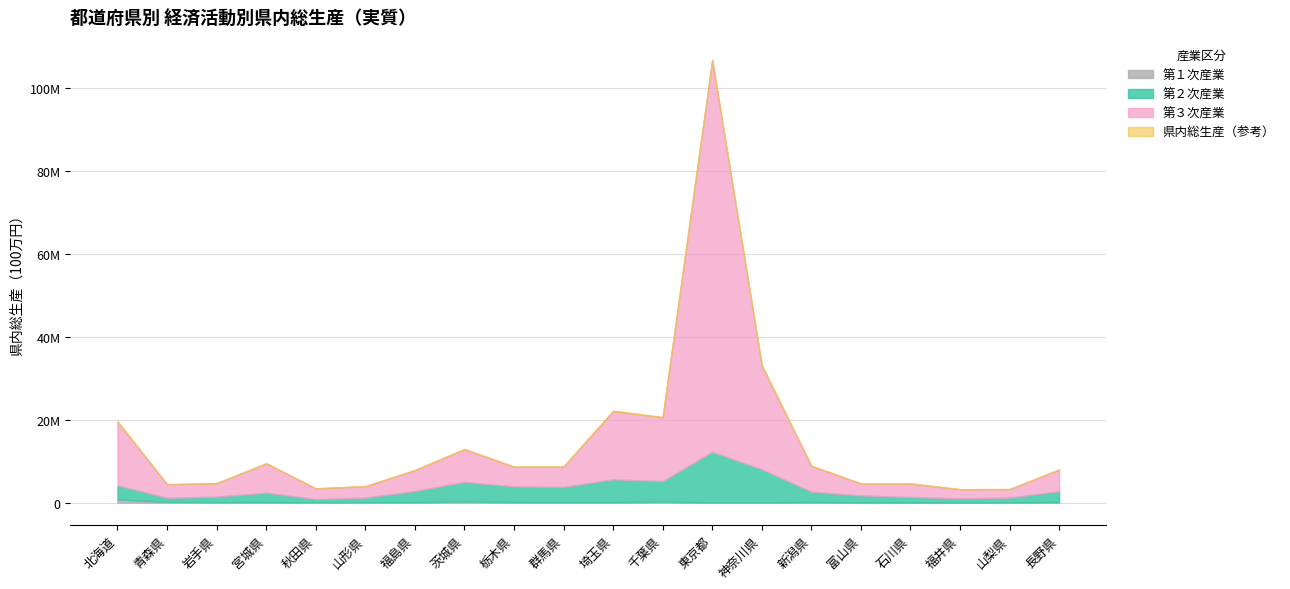

Reading left to right, what are all the values shown in this chart?

第１次産業: 北海道=795239	青森県=184905	岩手県=139586	宮城県=123562	秋田県=94020	山形県=115047	福島県=111261	茨城県=262007	栃木県=126263	群馬県=114331	埼玉県=112032	千葉県=222423	東京都=60888	神奈川県=48566	新潟県=152839	富山県=42278	石川県=41257	福井県=28059	山梨県=47893	長野県=150717
第２次産業: 北海道=3340473	青森県=963031	岩手県=1295882	宮城県=2261234	秋田県=751037	山形県=1065398	福島県=2668993	茨城県=4712711	栃木県=3774051	群馬県=3643452	埼玉県=5497797	千葉県=4948157	東京都=12165781	神奈川県=7957976	新潟県=2461004	富山県=1677240	石川県=1311541	福井県=989247	山梨県=1148596	長野県=2586806
第３次産業: 北海道=15349844	青森県=3280366	岩手県=3248177	宮城県=7077934	秋田県=2587836	山形県=2769601	福島県=5045577	茨城県=7898527	栃木県=4739189	群馬県=4939361	埼玉県=16431310	千葉県=15385949	東京都=94483914	神奈川県=25018638	新潟県=6242501	富山県=2876191	石川県=3240638	福井県=2203231	山梨県=2051626	長野県=5213910
県内総生産: 北海道=19661128	青森県=4403698	岩手県=4714099	宮城県=9481750	秋田県=3426168	山形県=3981421	福島県=7866134	茨城県=12957297	栃木県=8691051	群馬県=8727591	埼玉県=22207160	千葉県=20670225	東京都=106642680	神奈川県=33231121	新潟県=8909348	富山県=4616963	石川県=4636461	福井県=3236684	山梨県=3270460	長野県=8003260